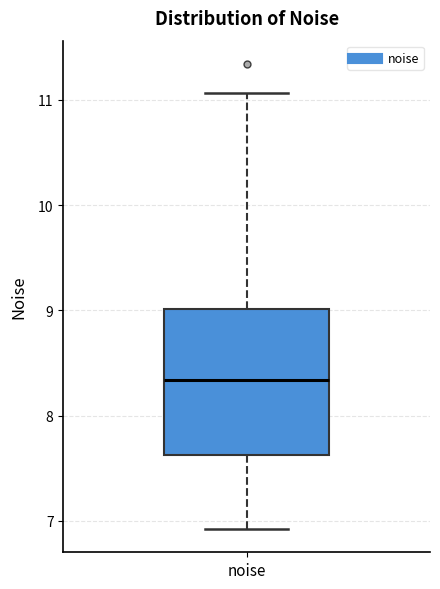

Read this box plot against the y-axis: the position of the median line, the range covered by the box, and the ends of both whiskers. The values are not printed on the chart, so give them approximately, as read against the axis.

median 8.3, box 7.6 to 9.0, whiskers 6.9 to 11.1